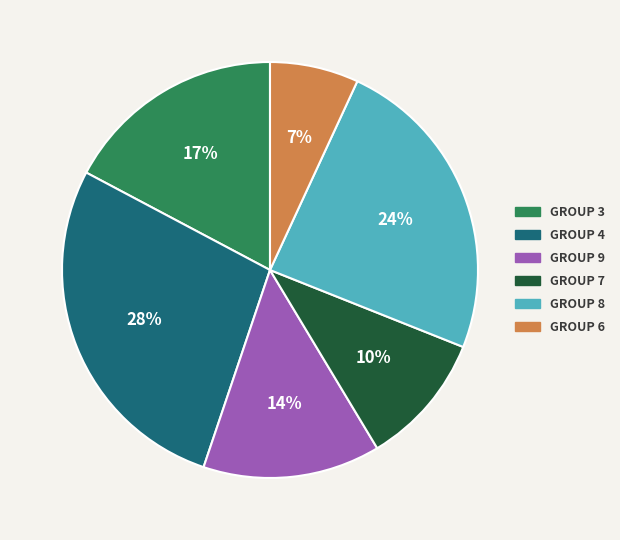

To the nearest percent, what percentage of the pie is GROUP 9?

14%